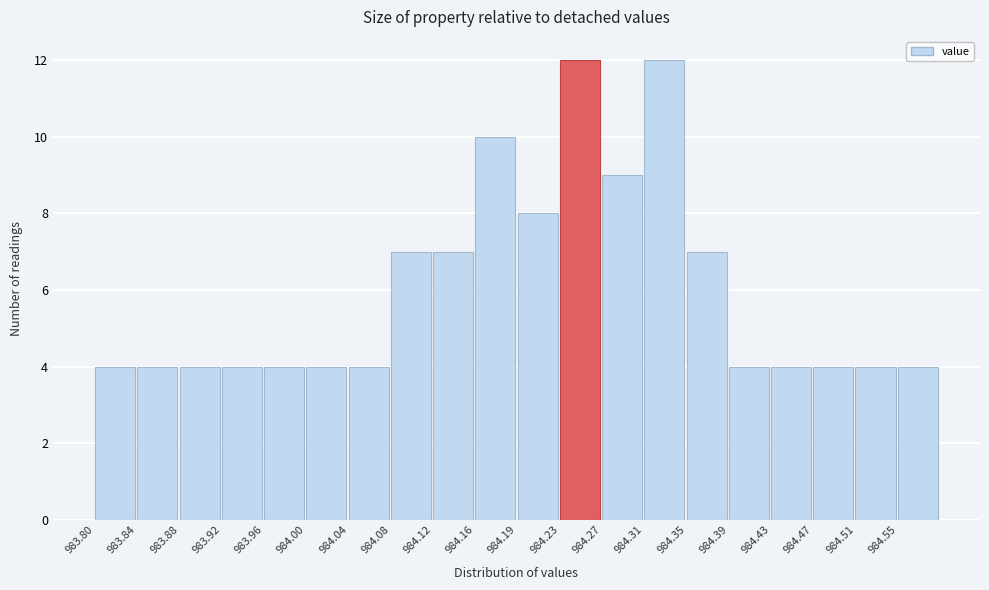

Reading left to right, transcribe this chart: for each bar, give the range it covers on the x-axis and its height. Neither the bar edges nor the heights are printed on the chart, so give them approximately, as read against the axes.

983.800 to 983.840: 4
983.840 to 983.880: 4
983.880 to 983.920: 4
983.920 to 983.960: 4
983.960 to 984.000: 4
984.000 to 984.035: 4
984.035 to 984.075: 4
984.075 to 984.115: 7
984.115 to 984.155: 7
984.155 to 984.195: 10
984.195 to 984.235: 8
984.235 to 984.275: 12
984.275 to 984.315: 9
984.315 to 984.355: 12
984.355 to 984.395: 7
984.395 to 984.430: 4
984.430 to 984.470: 4
984.470 to 984.510: 4
984.510 to 984.550: 4
984.550 to 984.590: 4